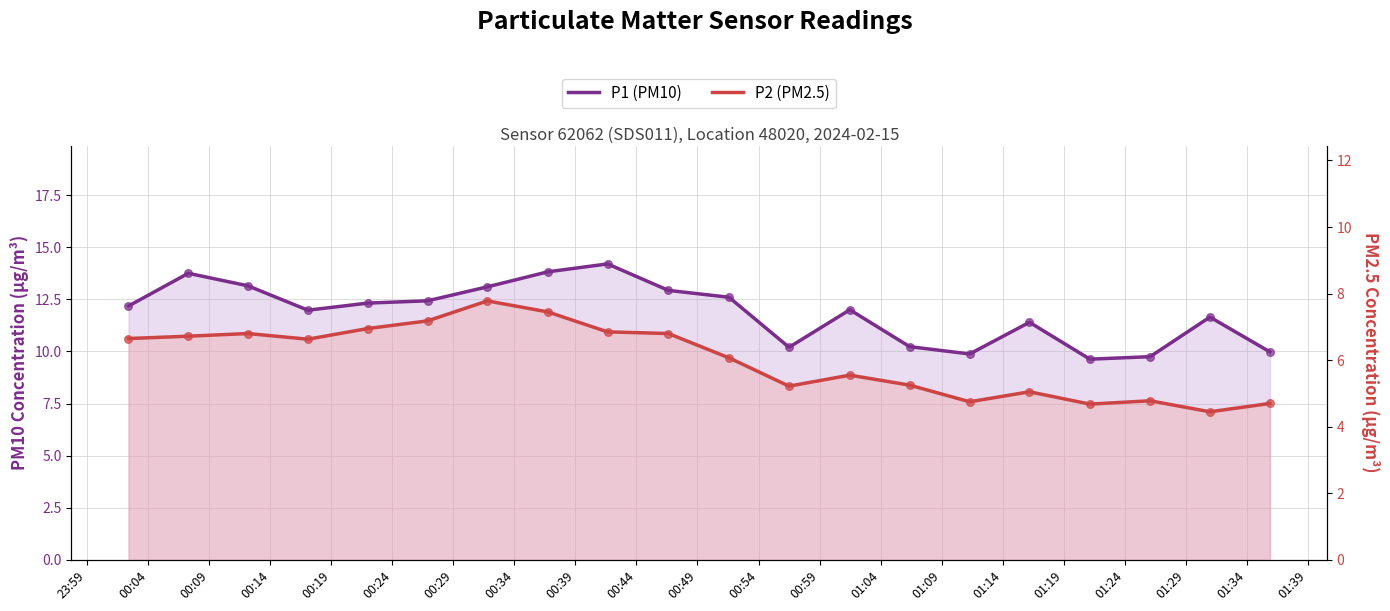

Which series reaches the minimum Y coordinate?

P2 (PM2.5)